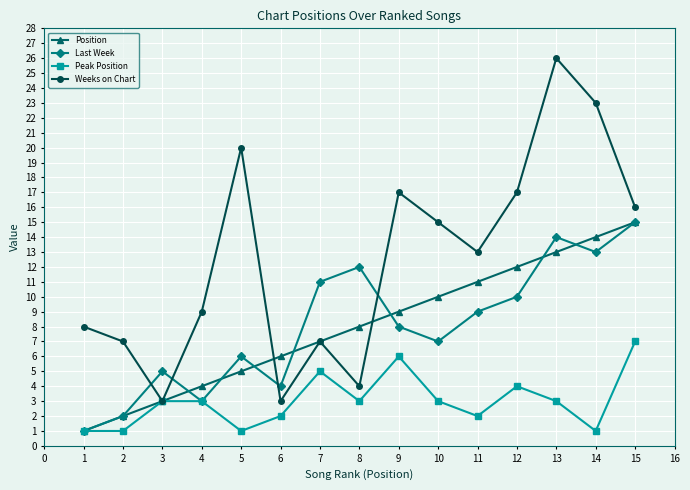

What is the minimum value for Position?

1